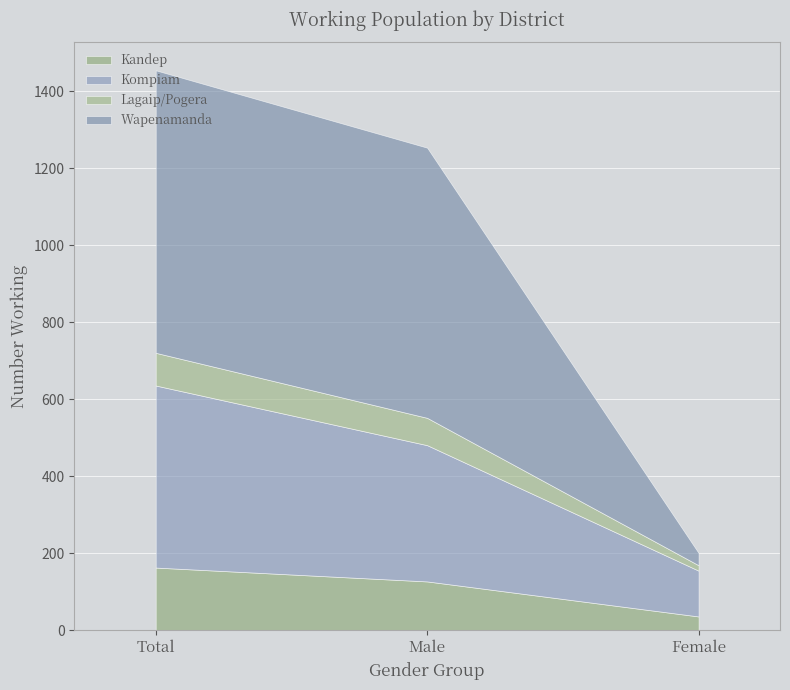

What is the total value across all series at Total?

1455